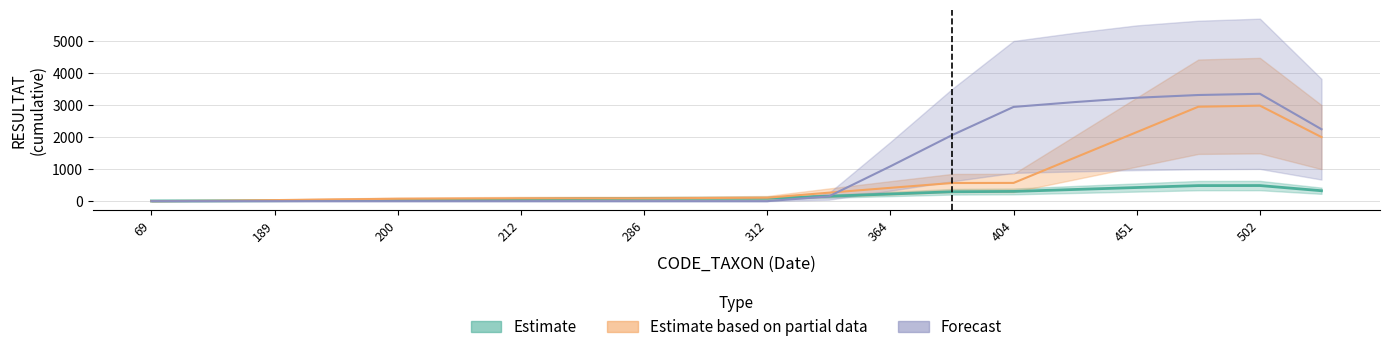

What is the value of the Estimate point at the 11th from the left?

91.7